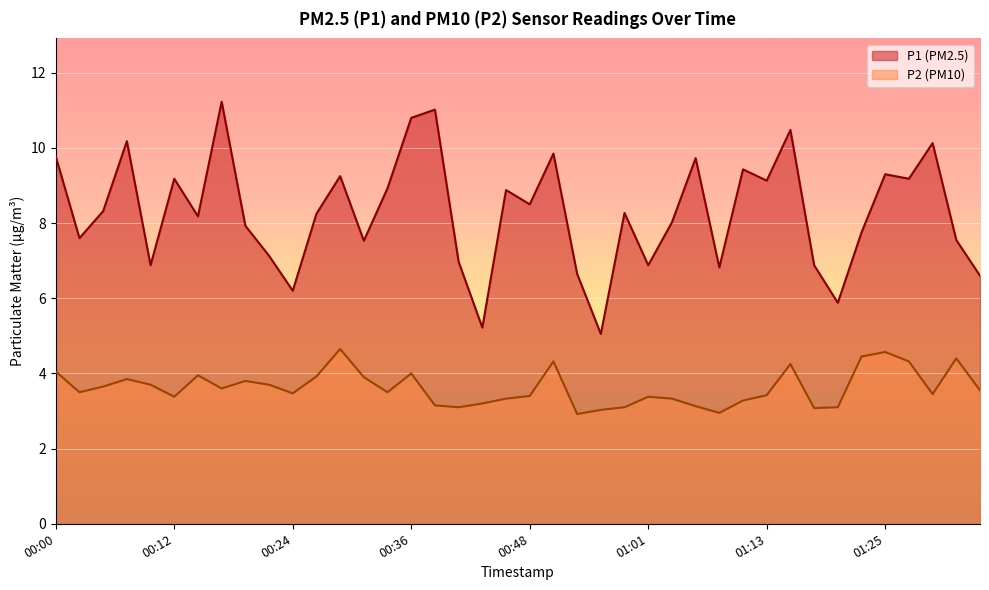

True or false: P2 has a value of 4.8 at 00:02.

False